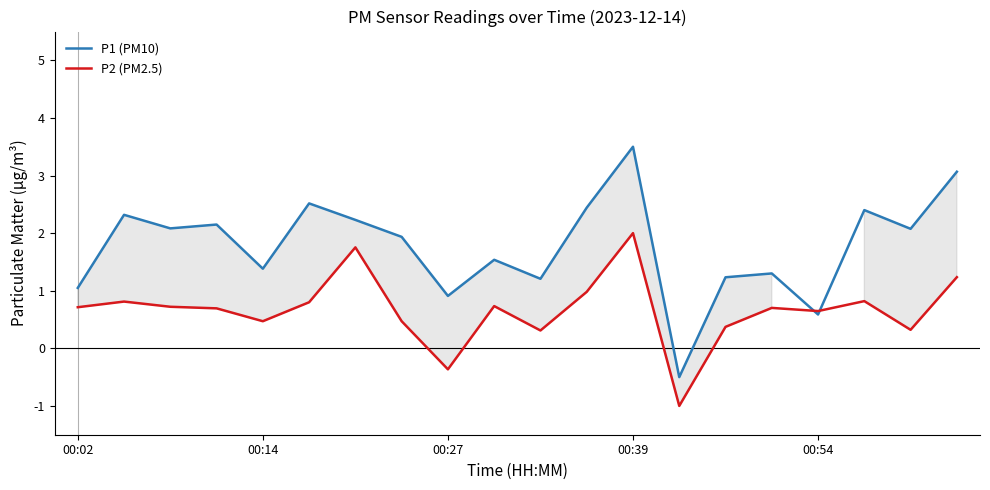

Is it true that P1 (PM10) equals 3.5 at 00:39?

True